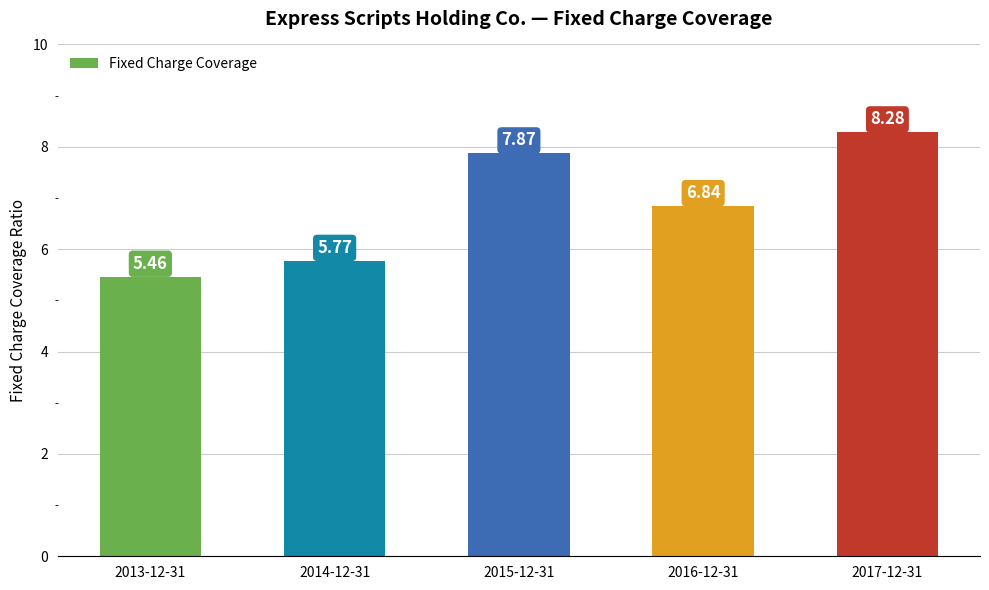

Which category has the lowest value across all series?

2013-12-31